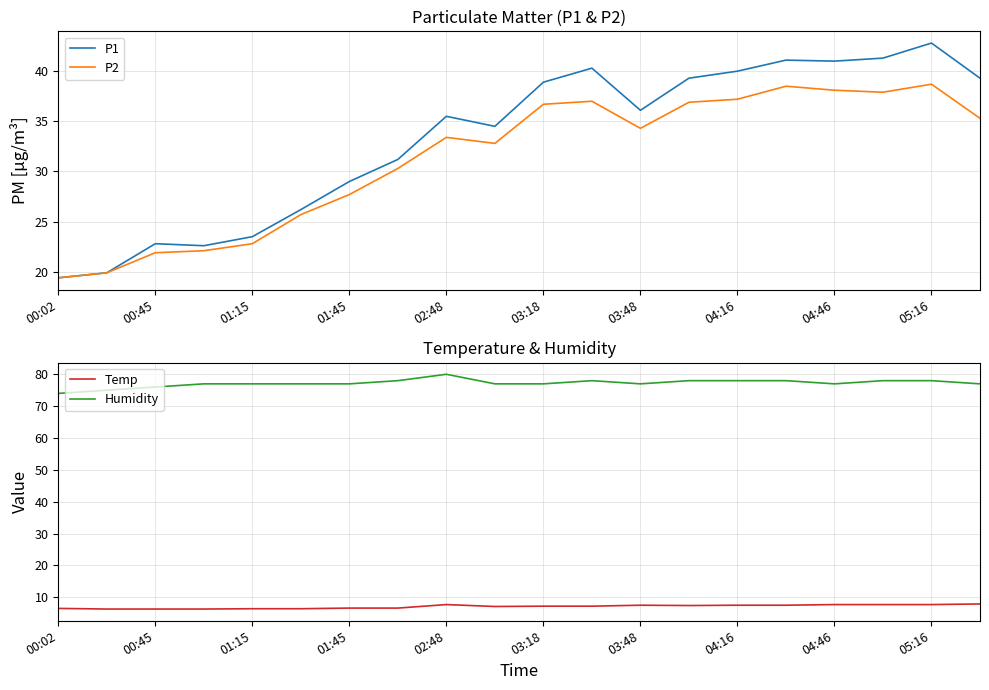

True or false: P1 has a value of 28.5 at 00:02.

False